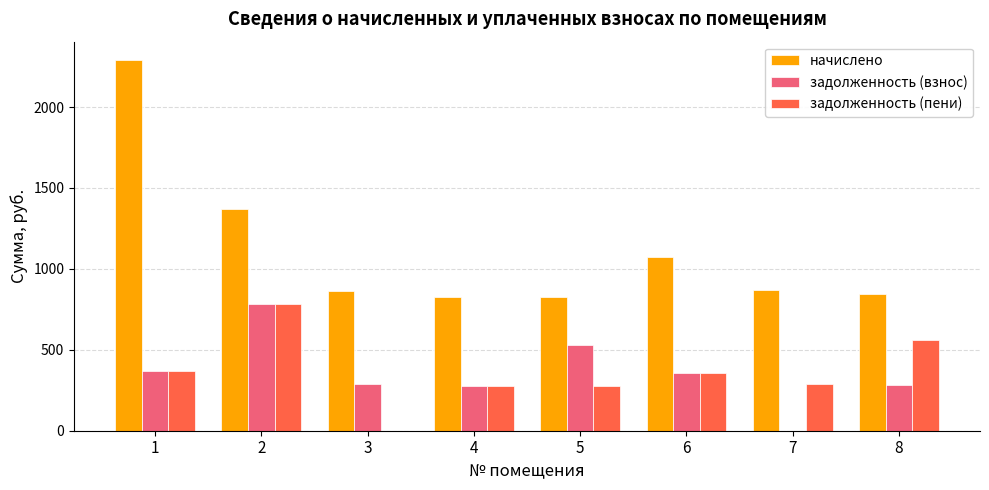

What is the total value across all series at 2?

2937.1